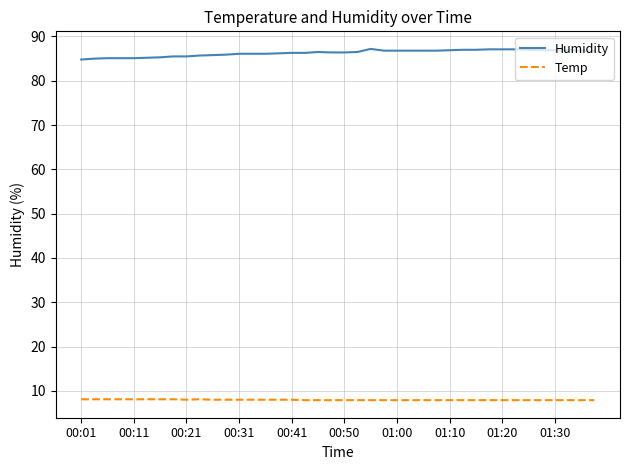

What is the difference between the maximum and minimum values in the Temp series?

0.2